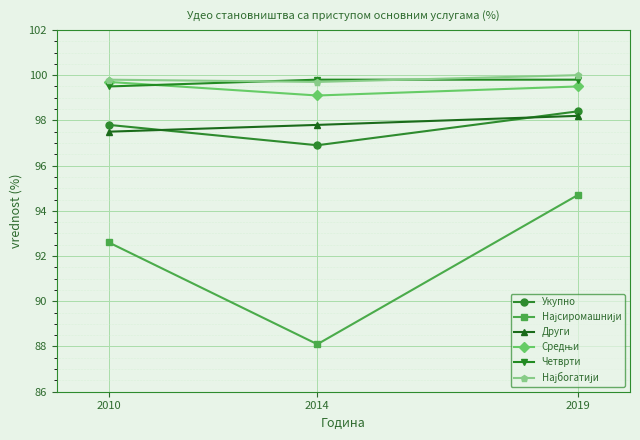

What is the difference between the highest and lowest values at 2014?

11.7